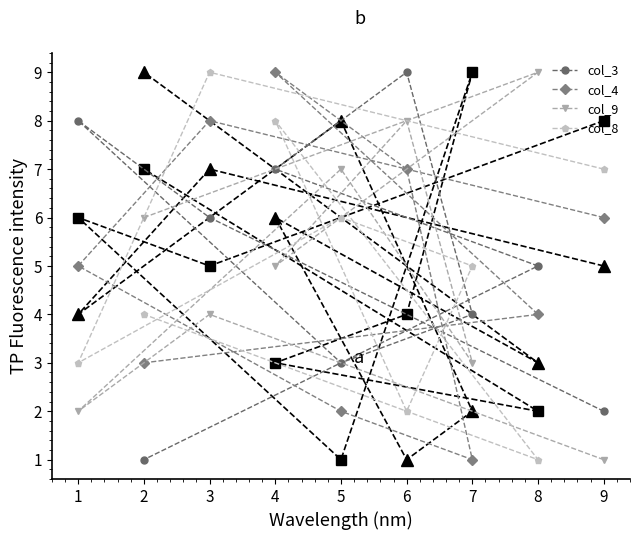

What is the difference between the second highest and second lowest values in the col_3 series?

6